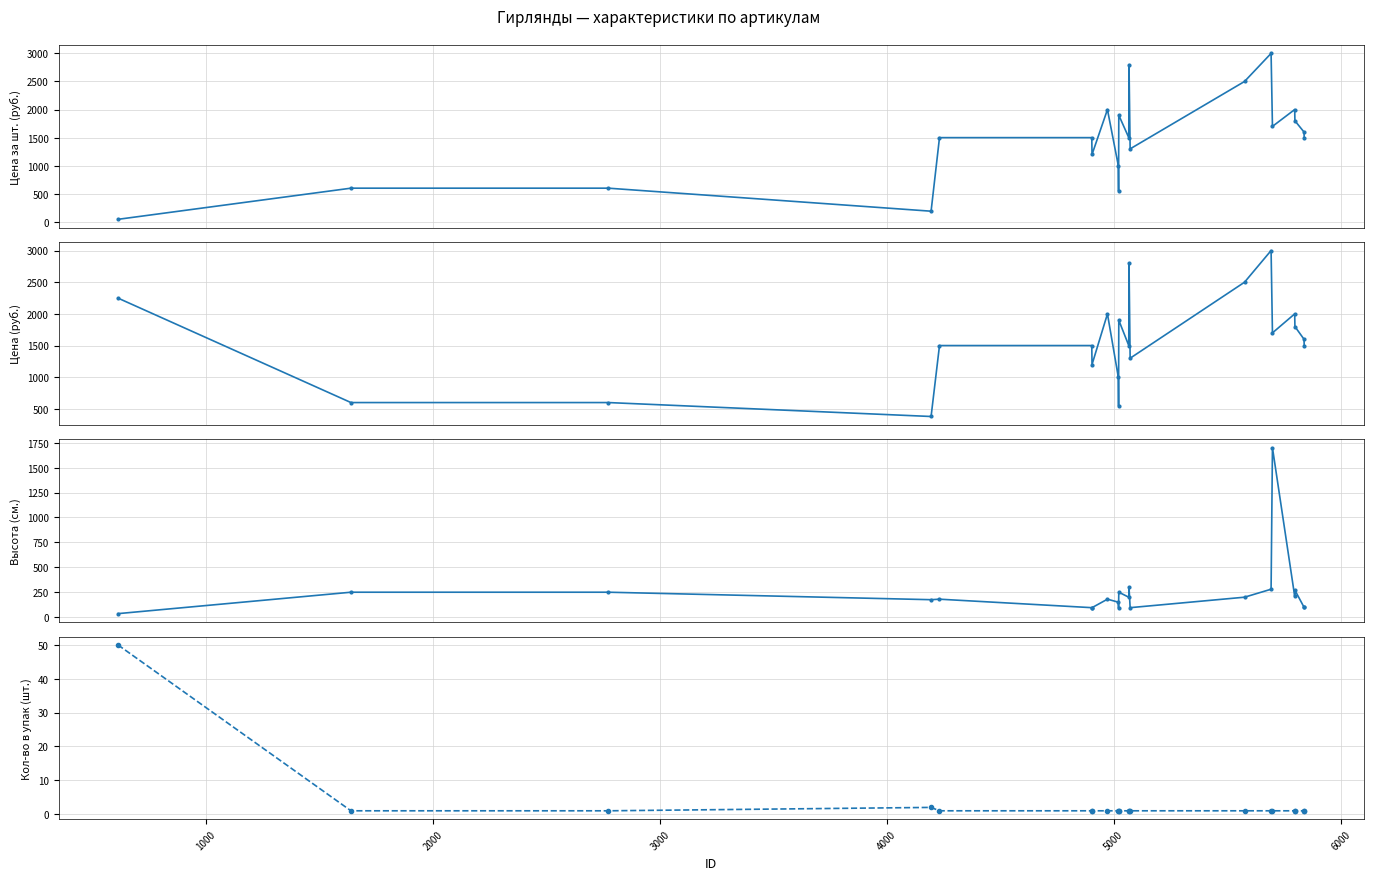

What is the difference between the maximum and minimum values in the Высота (см.) series?

1665